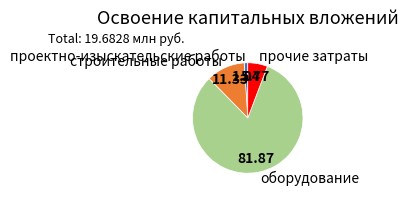

Which slice represents more than half of the pie?

оборудование